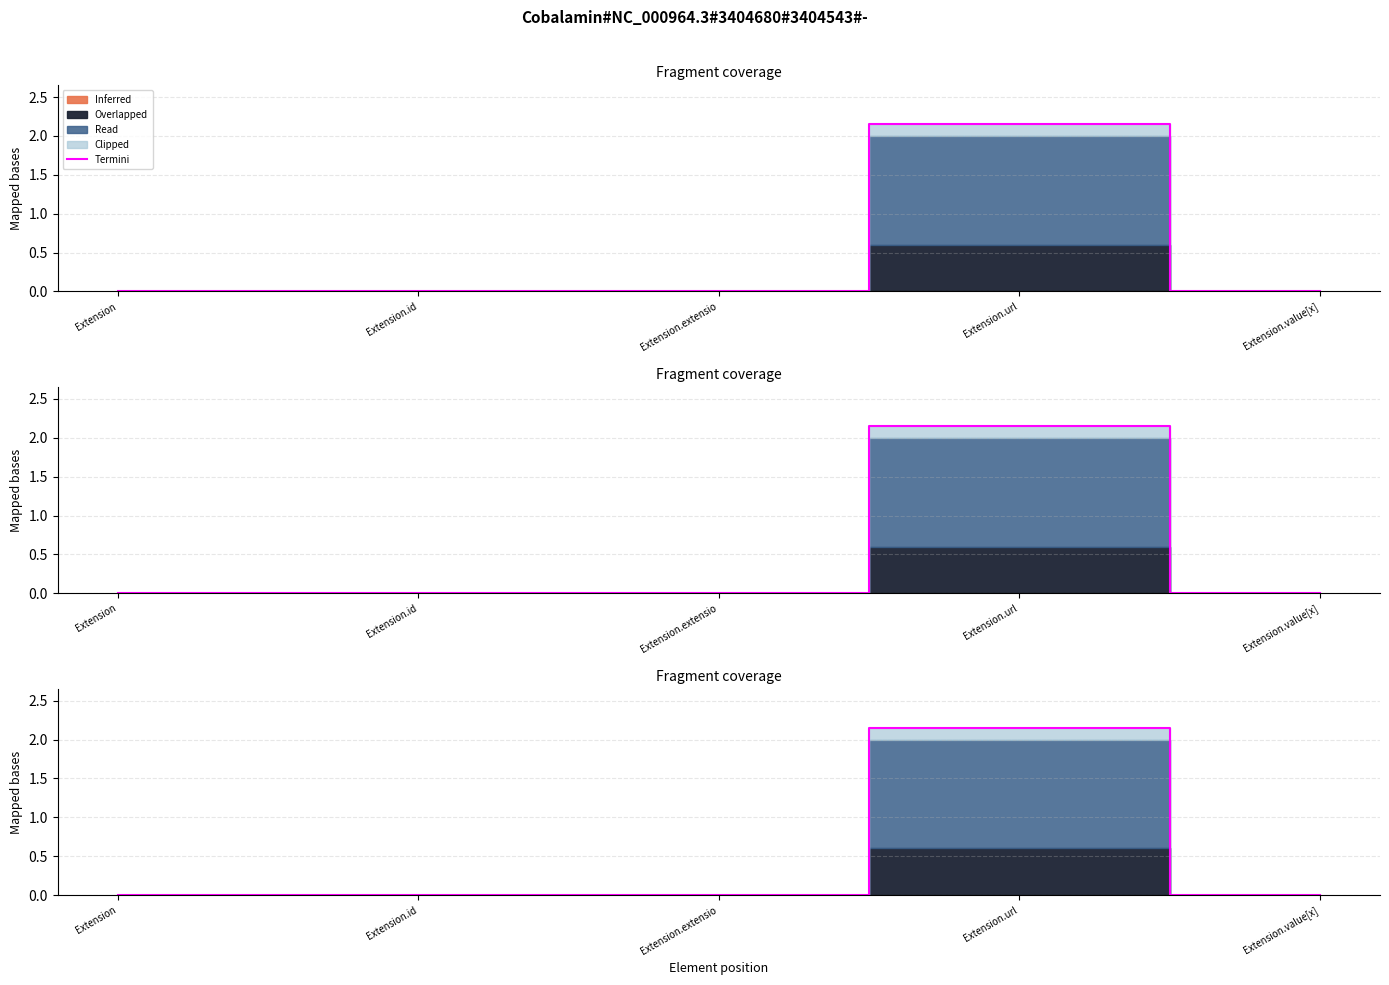

Does the chart have visible grid lines?

Yes